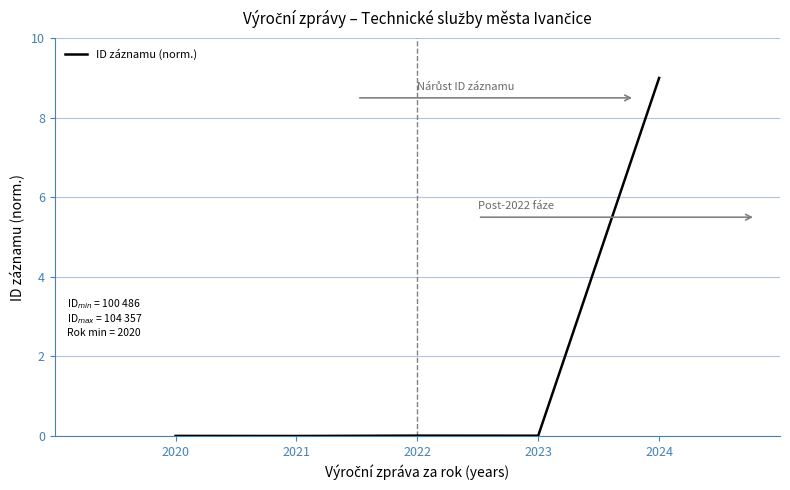

True or false: there are more than 2 points higher than both neighbors.

False